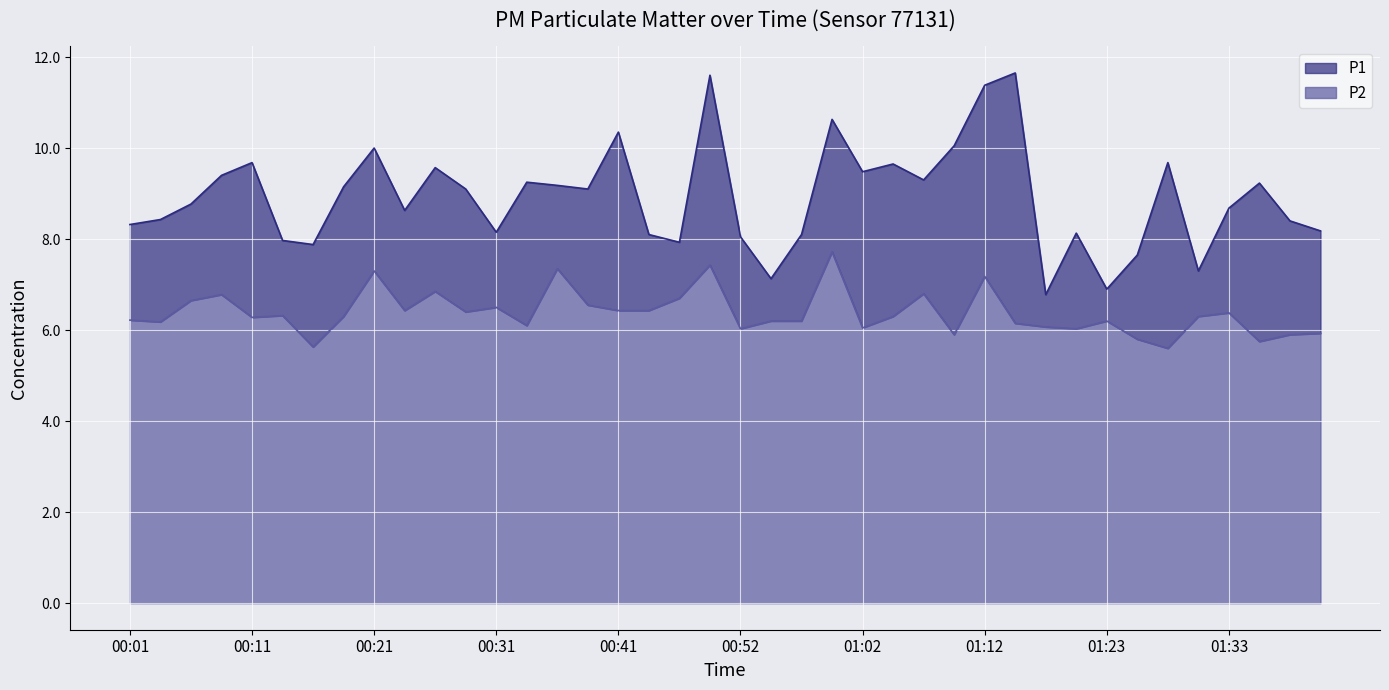

What value does the P1 series have at 01:15?

11.7